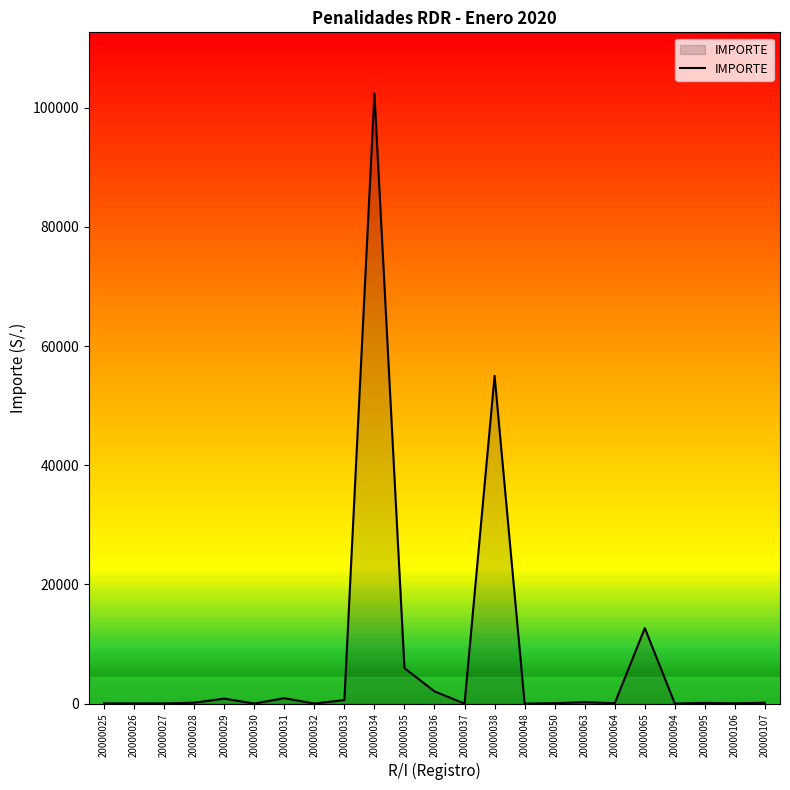

What is the average value?

7889.5